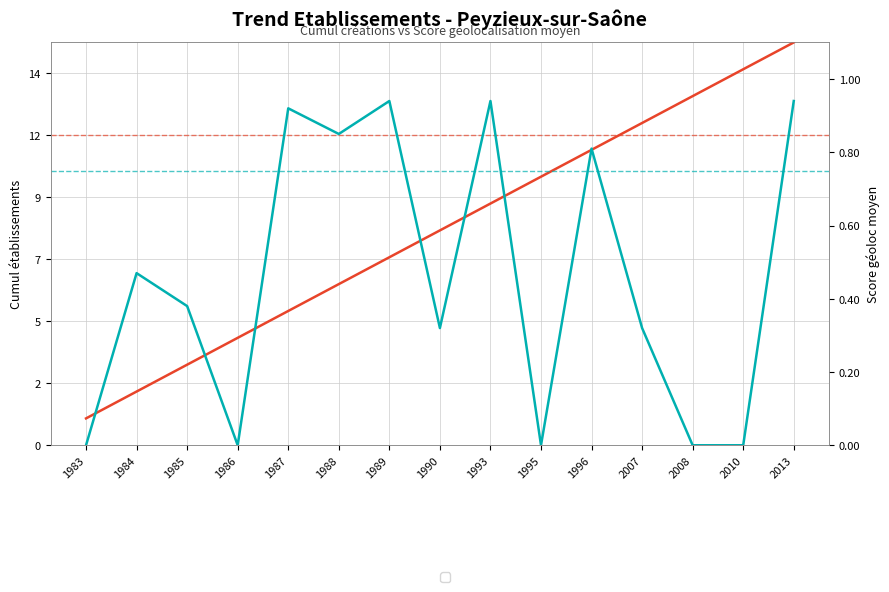

The value of geo_score moyen at 1995 is 0.0. True or false?

True